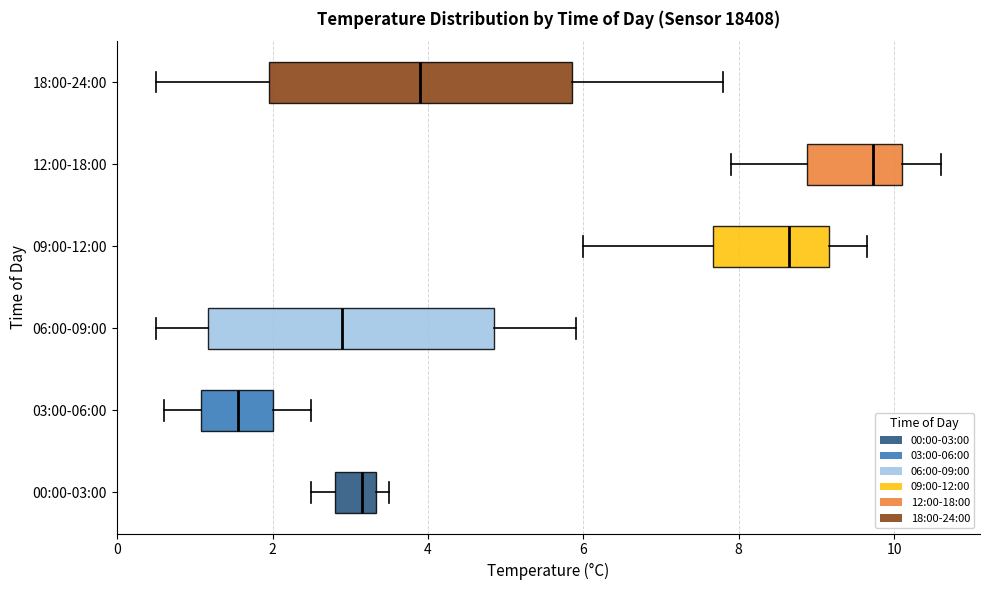

Reading bottom to top, read every box against the x-axis: the position of its median line, the range the box covers, and the ends of its whiskers. The values are not printed on the chart, so give them approximately, as read against the axis.

00:00-03:00: median 3.2, box 2.8 to 3.4, whiskers 2.6 to 3.6
03:00-06:00: median 1.6, box 1.0 to 2.0, whiskers 0.6 to 2.6
06:00-09:00: median 3.0, box 1.2 to 4.8, whiskers 0.6 to 6.0
09:00-12:00: median 8.6, box 7.6 to 9.2, whiskers 6.0 to 9.6
12:00-18:00: median 9.8, box 8.8 to 10.2, whiskers 8.0 to 10.6
18:00-24:00: median 4.0, box 2.0 to 5.8, whiskers 0.6 to 7.8